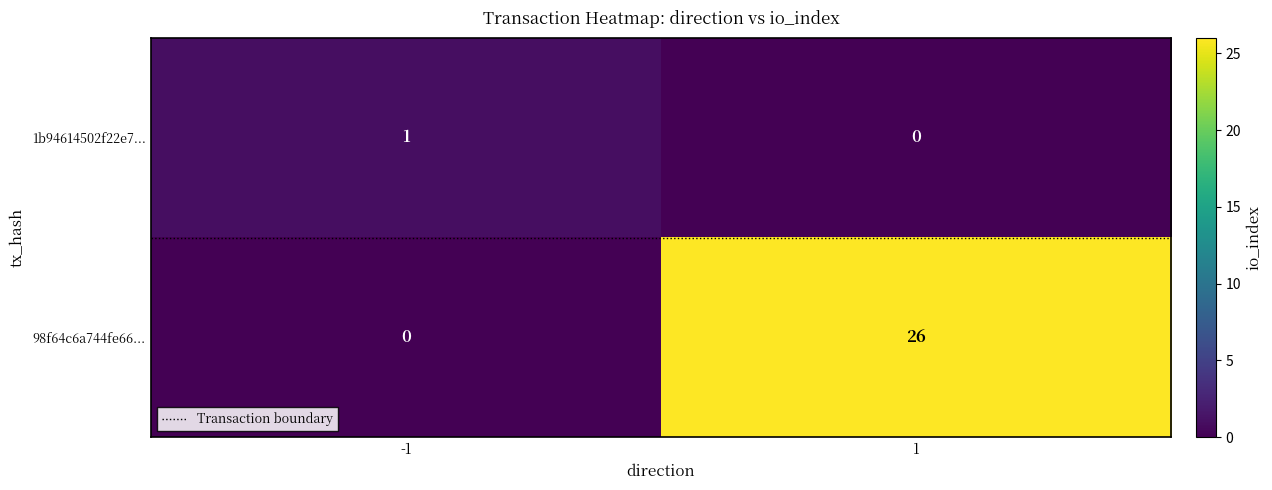

What is the average value of the 98f64c6a744fe66... series?

13